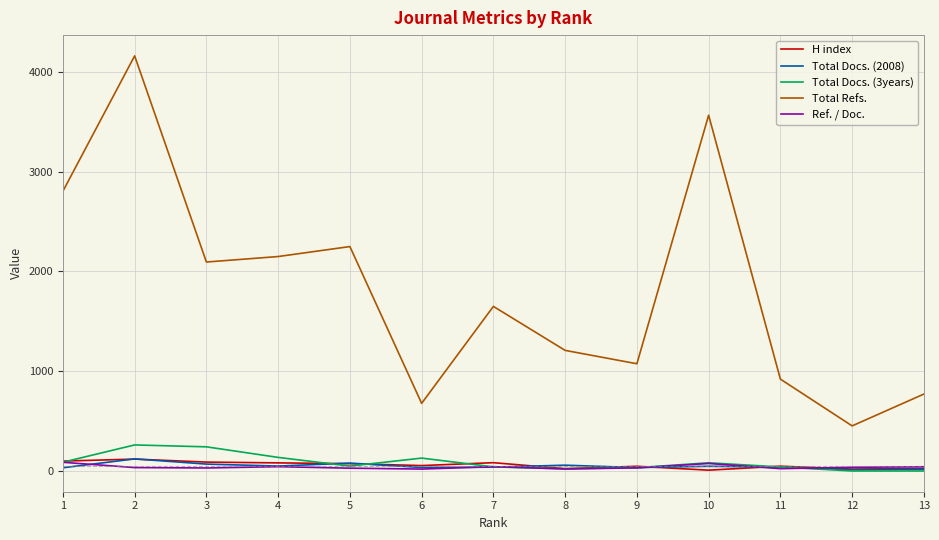

How many values in the Total Docs. (2008) series are below 39?

6